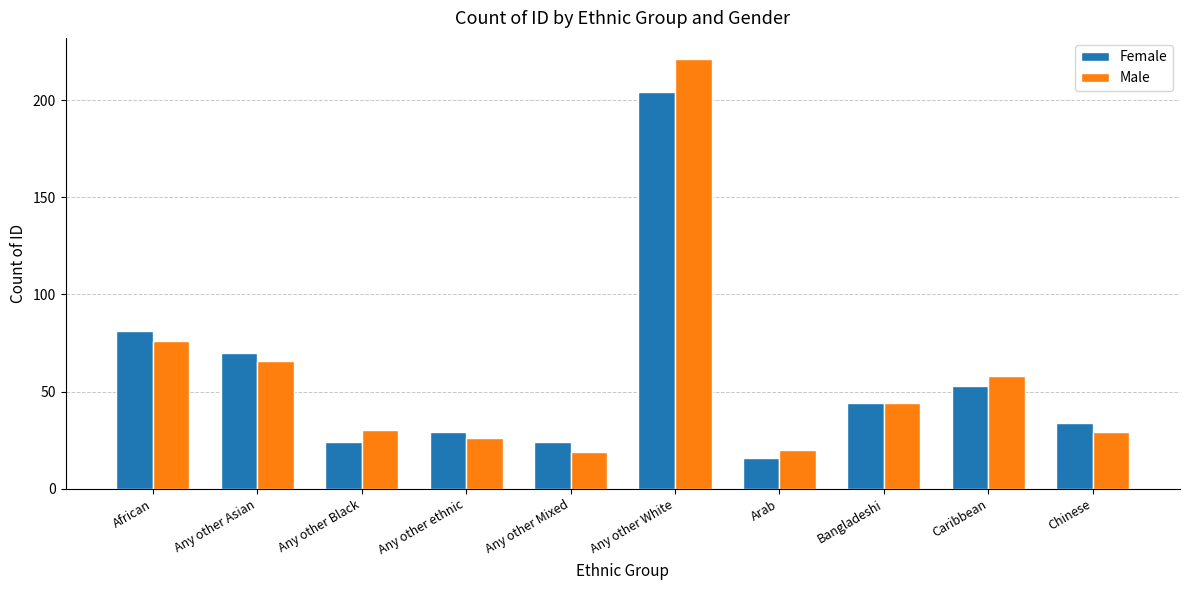

Reading right to left, extract all data points from this chart.

Female: 34	53	44	16	204	24	29	24	70	81
Male: 29	58	44	20	221	19	26	30	66	76